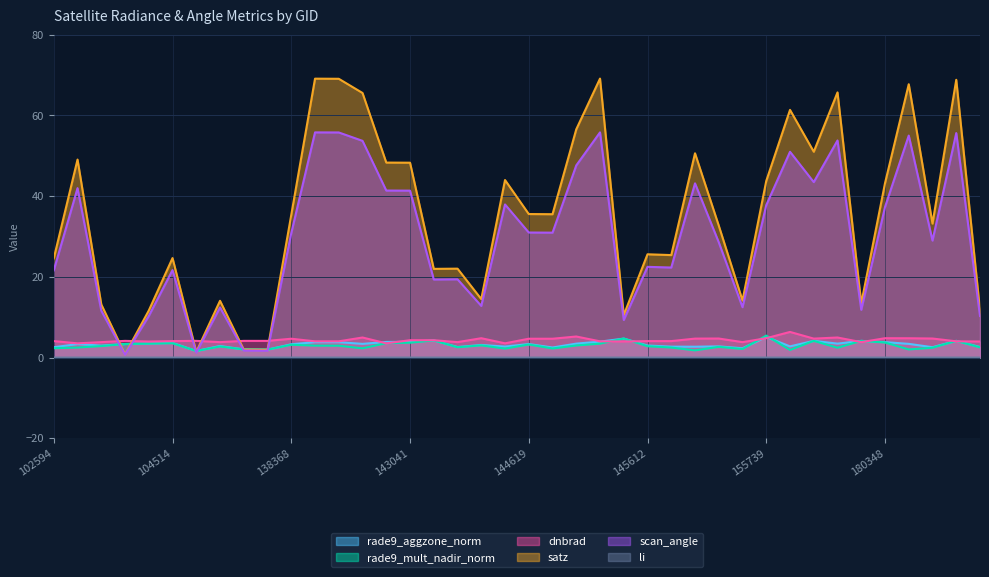

At which label does satz first exceed 35?

102964